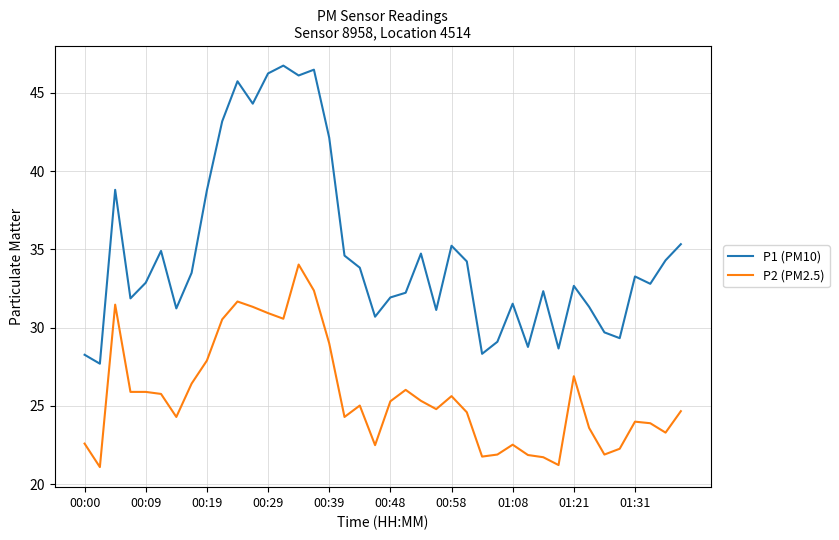

Which series has the largest total across all categories?

P1 (PM10)